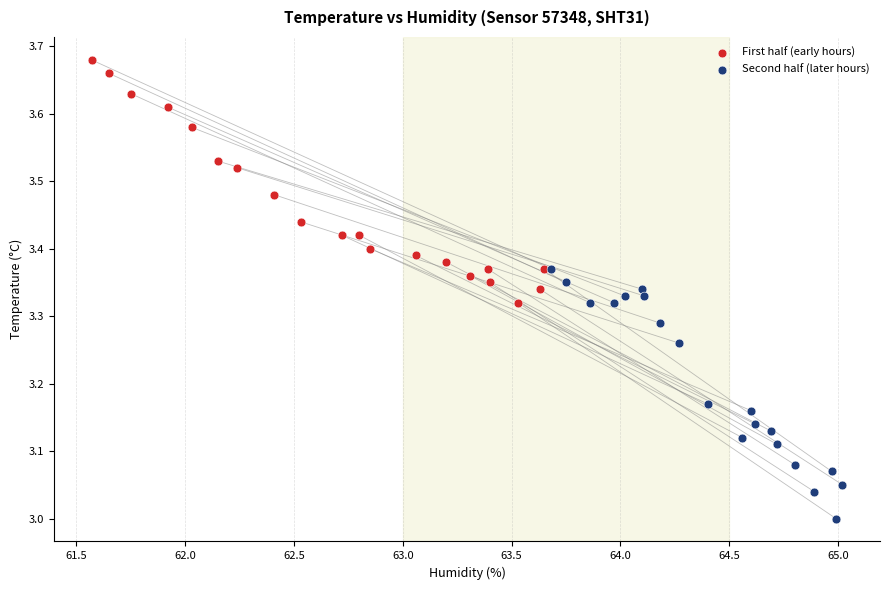

Which series has the largest Y range (max minus min)?

Second half (later hours)